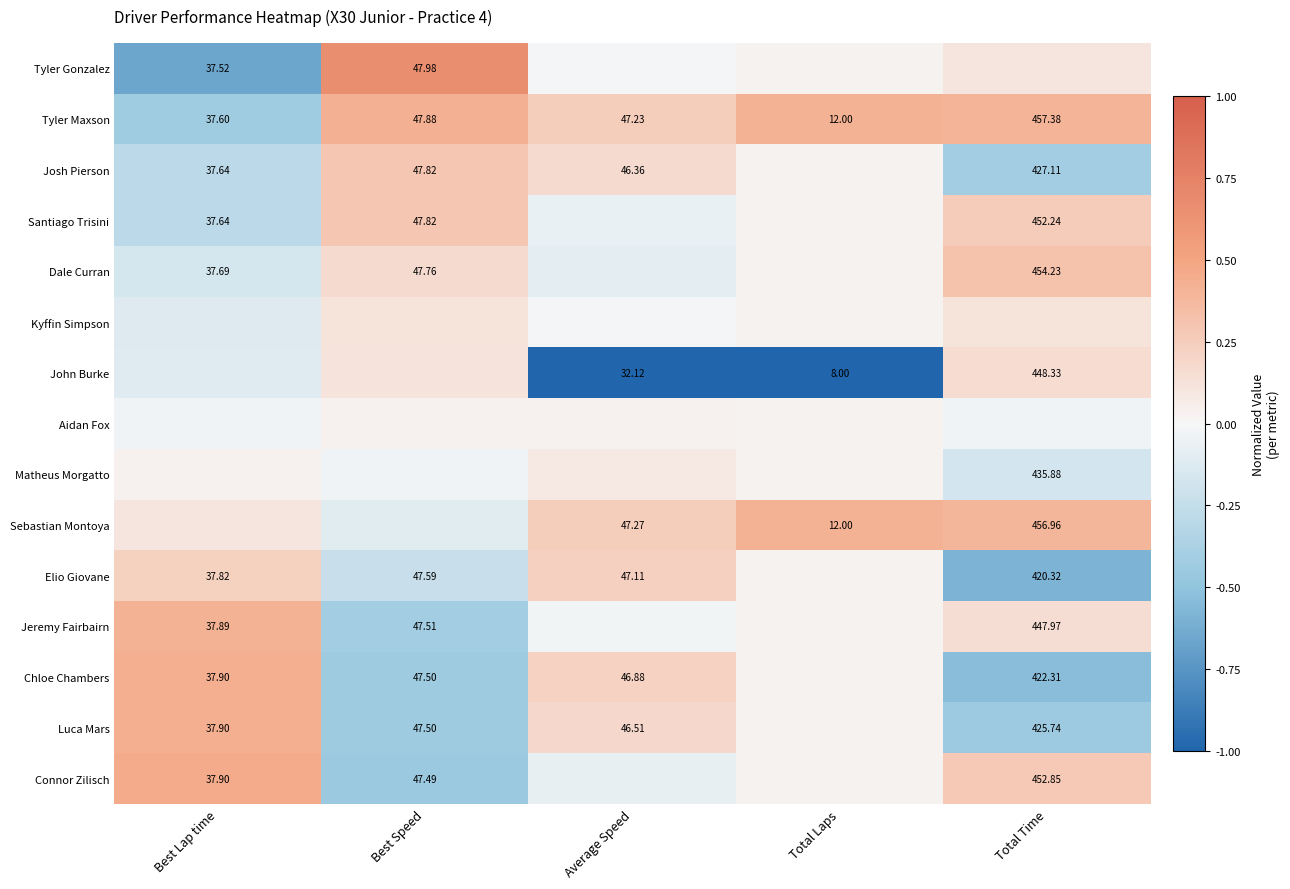

The Chloe Chambers series shows 0.3 at Average Speed. True or false?

False